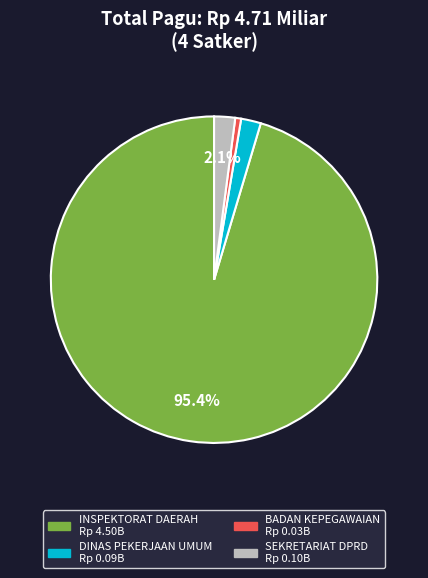

Does any single category account for the majority?

Yes